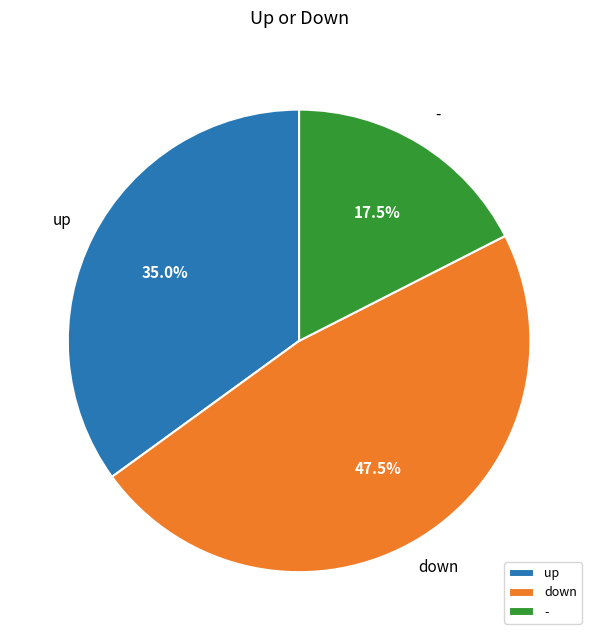

Is up the majority of the pie?

No